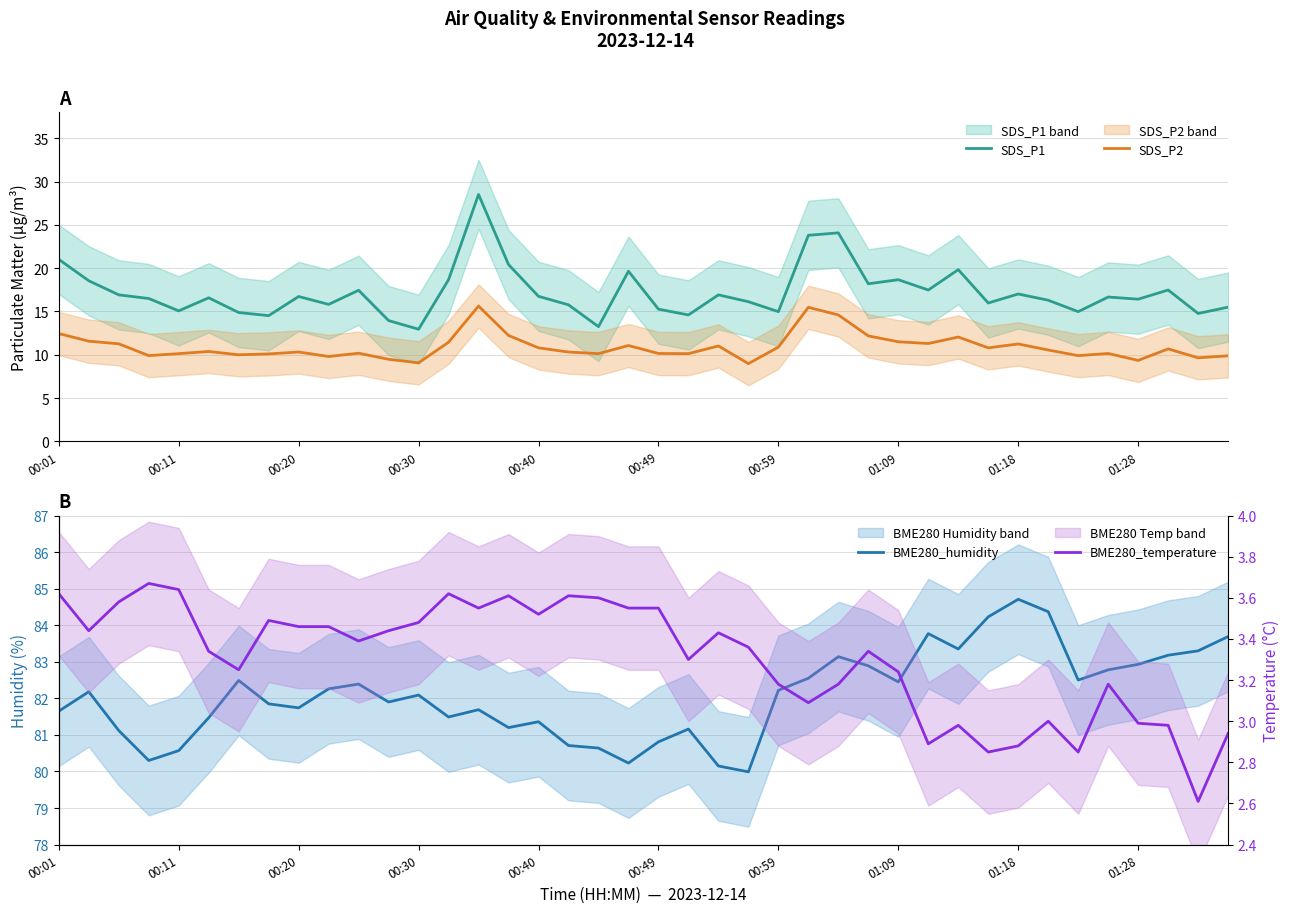

How many data points does each series have?

40